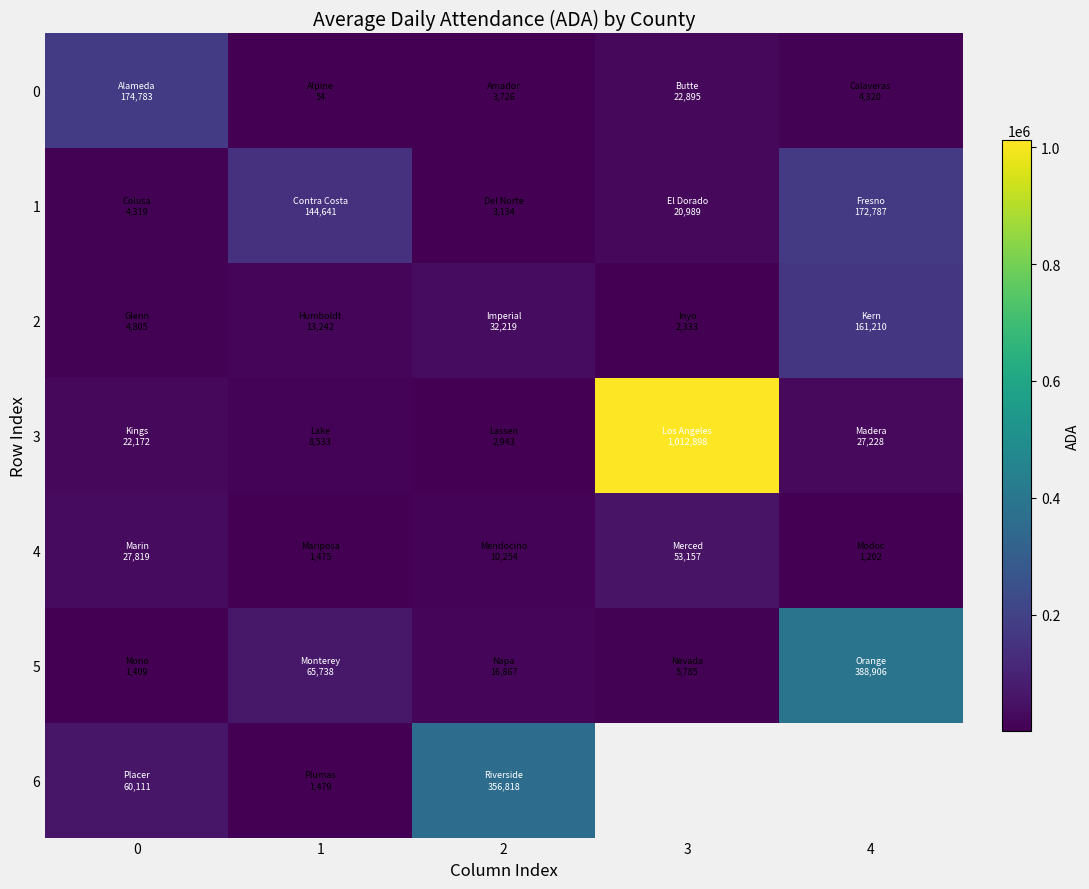

What is the difference between the maximum and minimum values in the 2 series?

158877.1